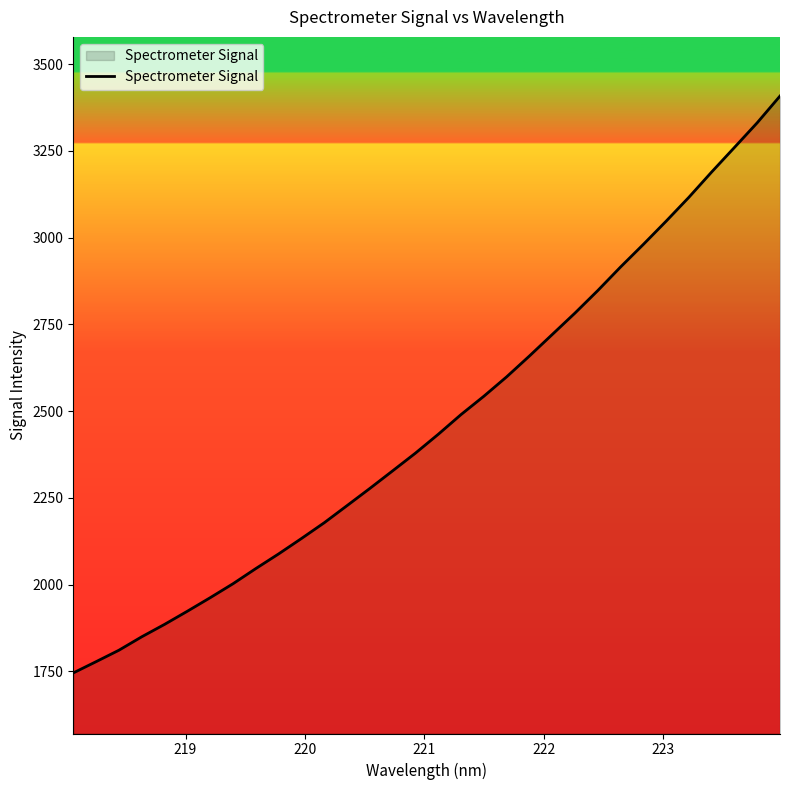

What is the minimum value shown in the chart?

1745.8